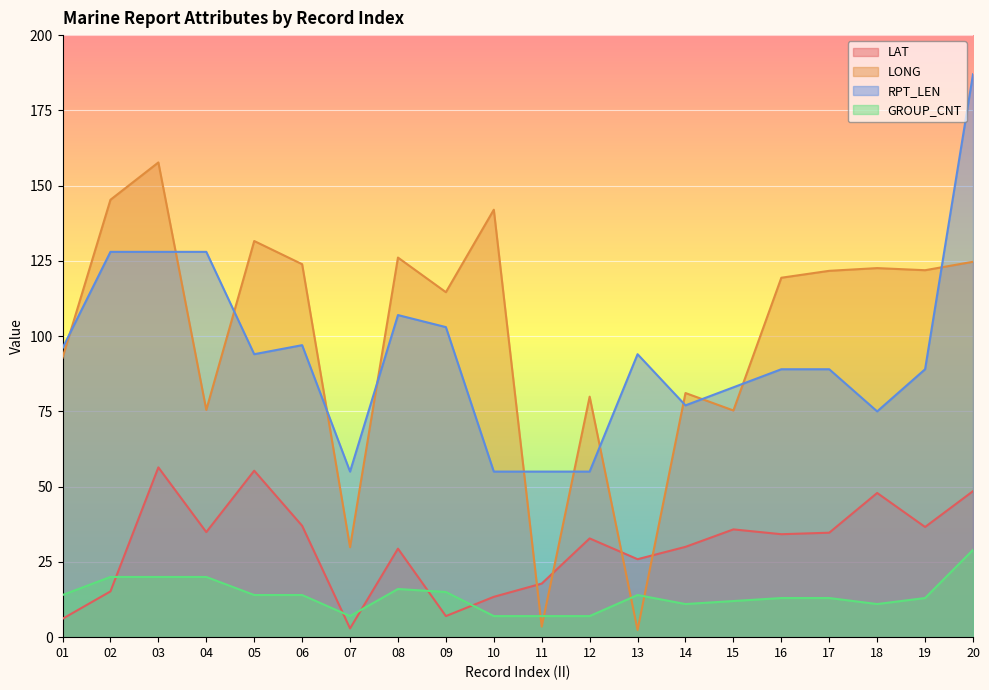

List the series in order of their peak value, highest first.

RPT_LEN, LONG, LAT, GROUP_CNT